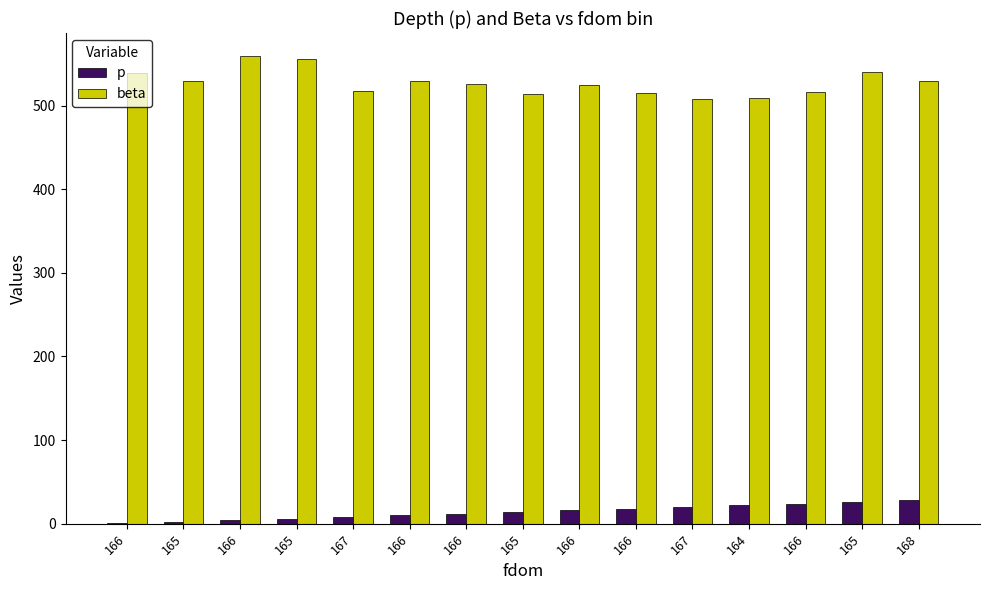

What is the label of the 11th bar from the right?

167